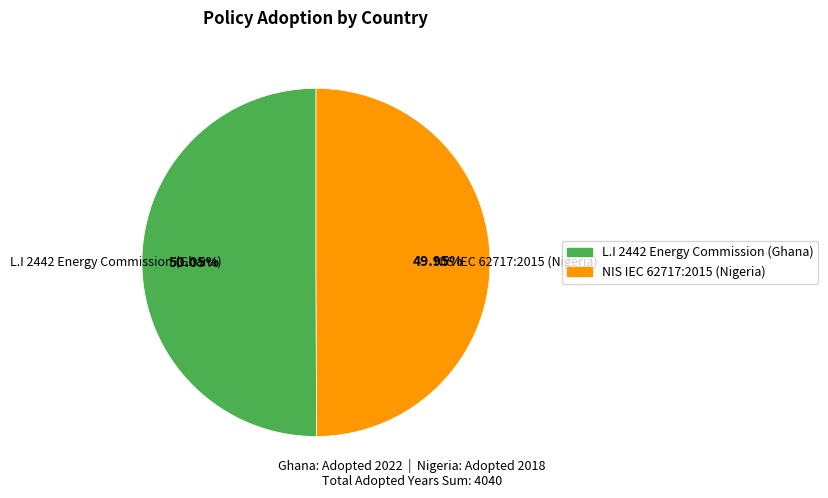

Is there a majority slice in this chart?

Yes